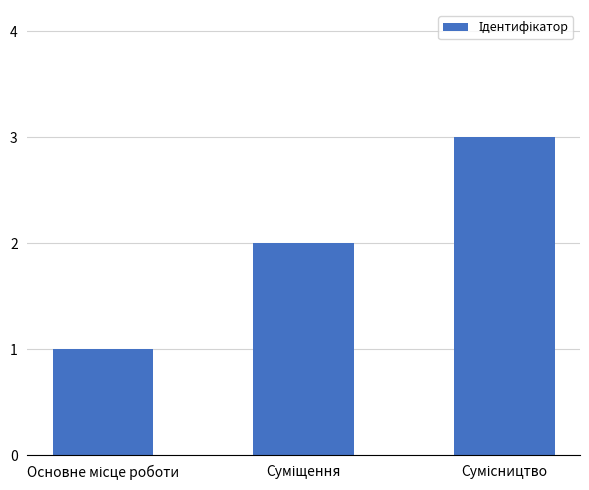

What is the sum of all values?

6